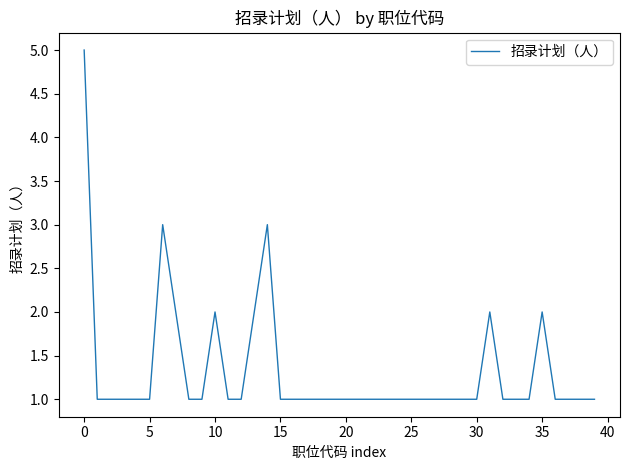

What is the difference between the maximum and minimum values?

4